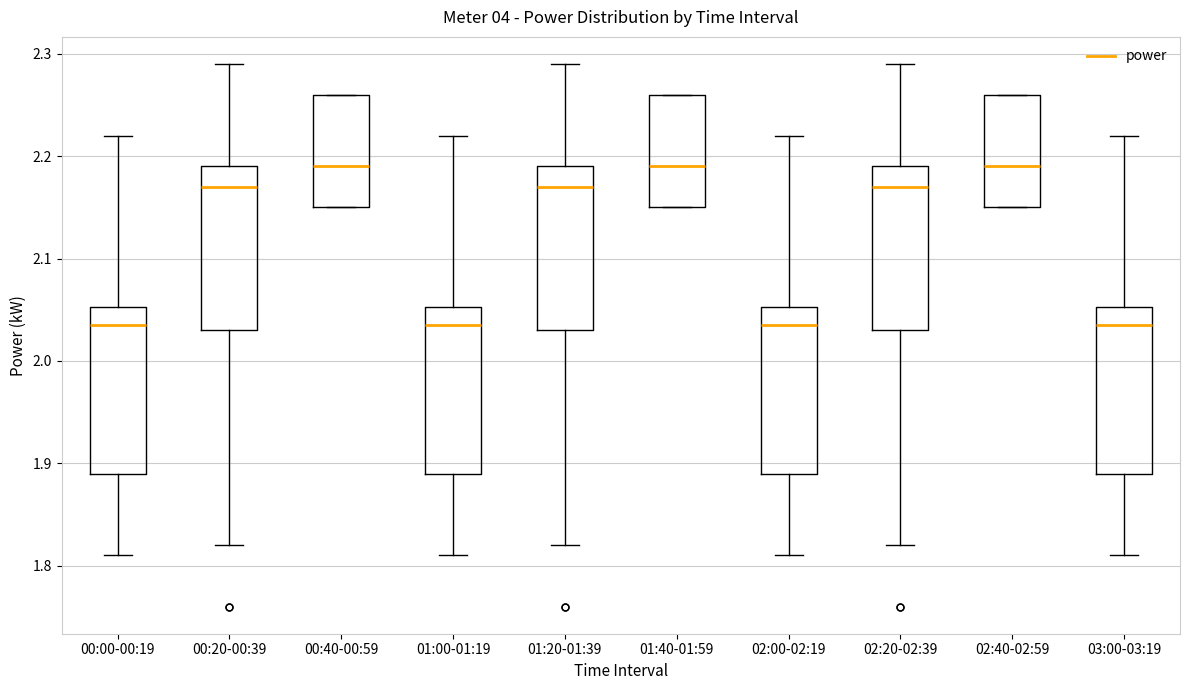

Where is the upper edge of the box for 02:20-02:39 on the y-axis? The values are not printed on the chart, so give them approximately, as read against the axis.

2.19